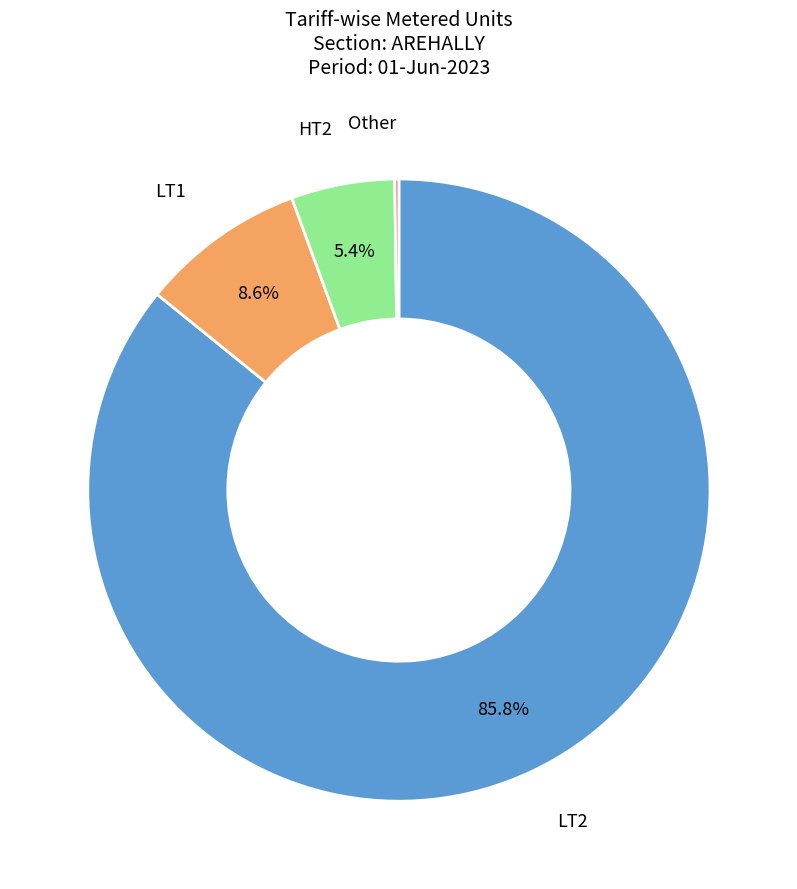

Which slice is the largest?

LT2